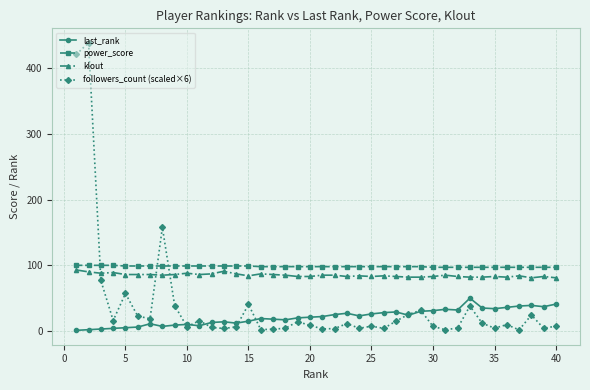

At how many categories does at least one series exceed 366?

2